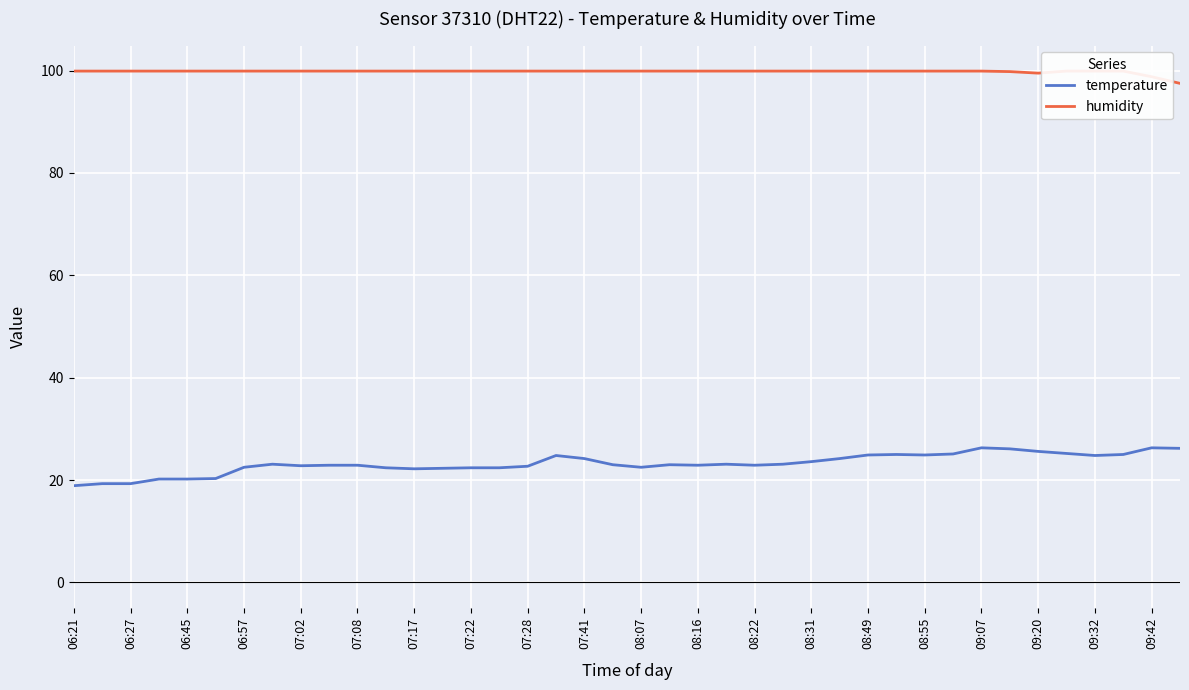

Reading left to right, transcribe all the data shown in this chart.

temperature: 18.9	19.3	19.3	20.2	20.2	20.3	22.5	23.1	22.8	22.9	22.9	22.4	22.2	22.3	22.4	22.4	22.7	24.8	24.2	23.0	22.5	23.0	22.9	23.1	22.9	23.1	23.6	24.2	24.9	25.0	24.9	25.1	26.3	26.1	25.6	25.2	24.8	25.0	26.3	26.2
humidity: 99.9	99.9	99.9	99.9	99.9	99.9	99.9	99.9	99.9	99.9	99.9	99.9	99.9	99.9	99.9	99.9	99.9	99.9	99.9	99.9	99.9	99.9	99.9	99.9	99.9	99.9	99.9	99.9	99.9	99.9	99.9	99.9	99.9	99.8	99.5	99.9	99.9	99.9	98.8	97.5